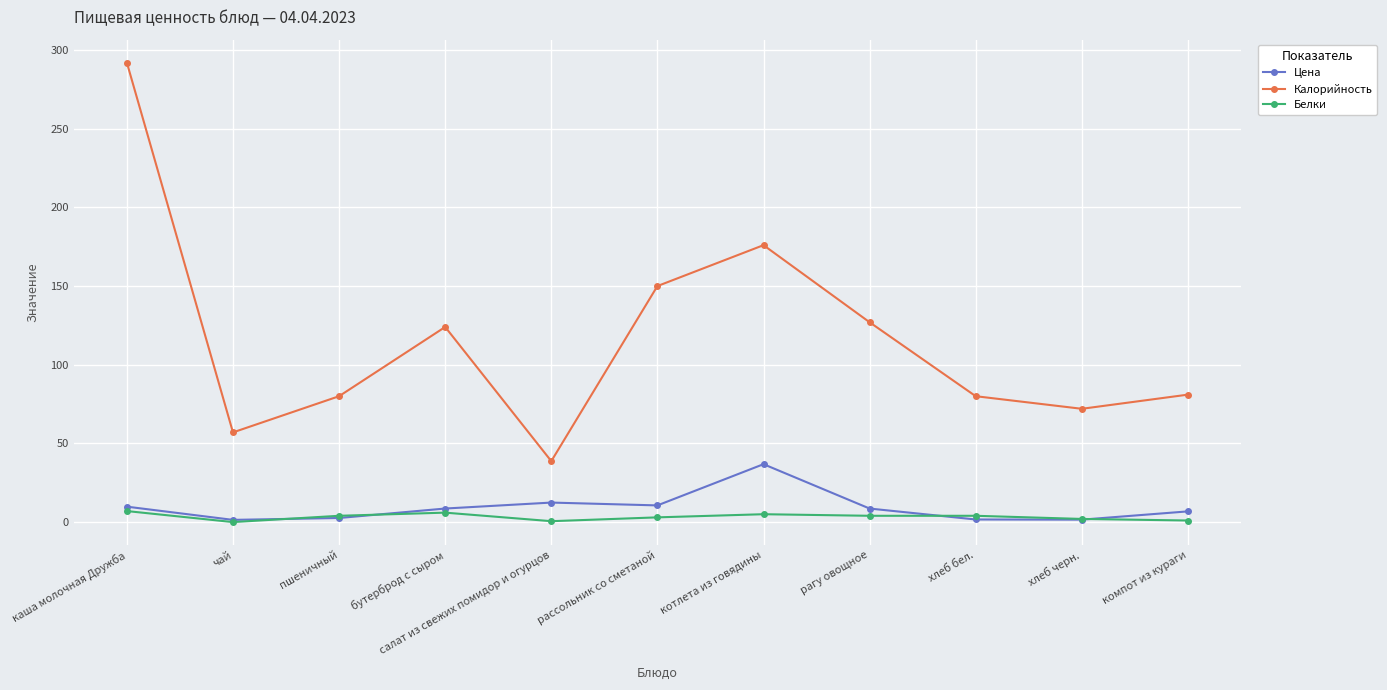

What are all the series names shown in the legend?

Цена, Калорийность, Белки